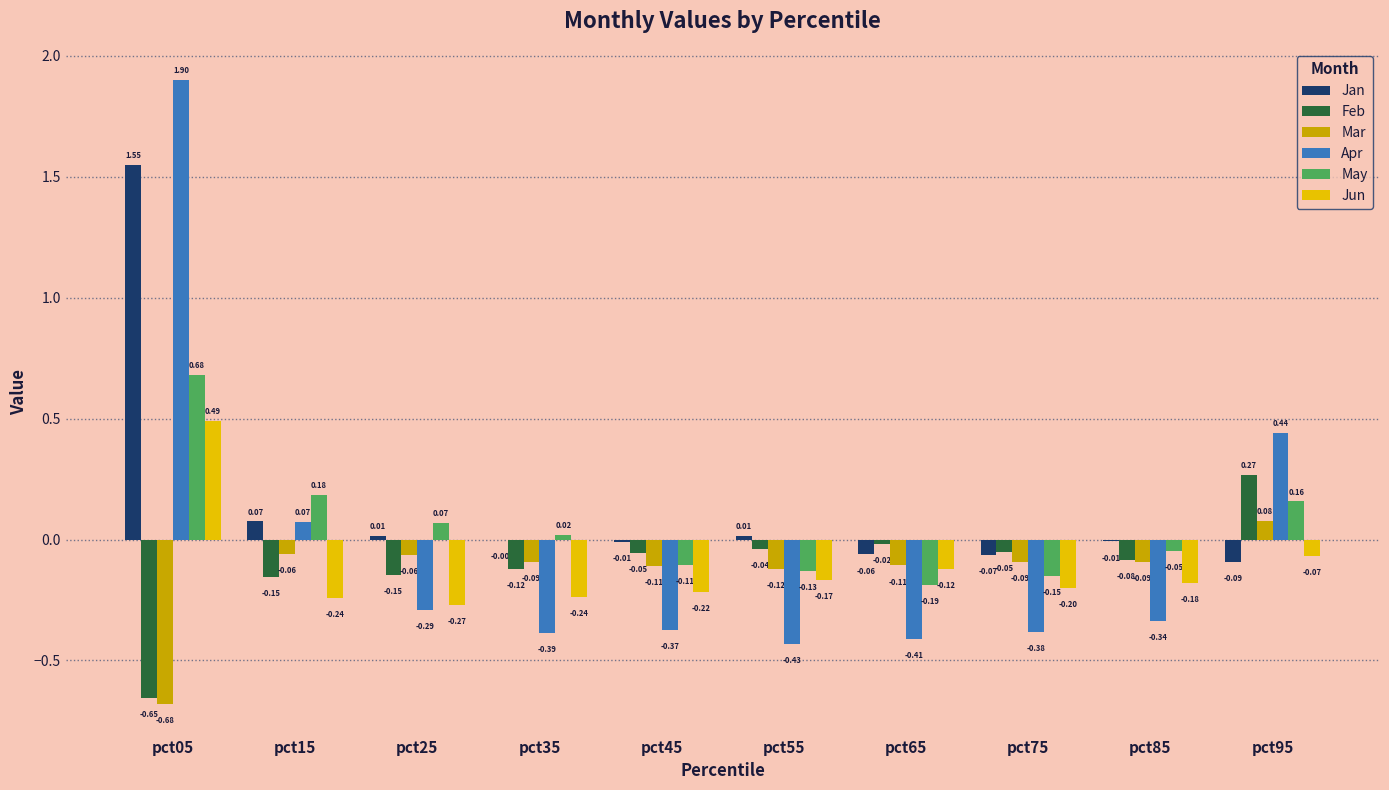

At which category is the sum across all series the highest?

pct05